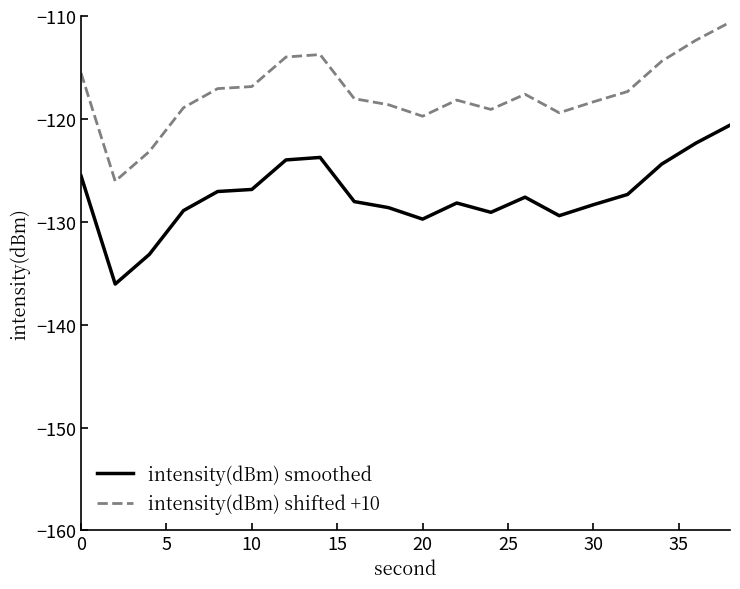

List the series in order of their peak value, highest first.

intensity(dBm) shifted +10, intensity(dBm) smoothed